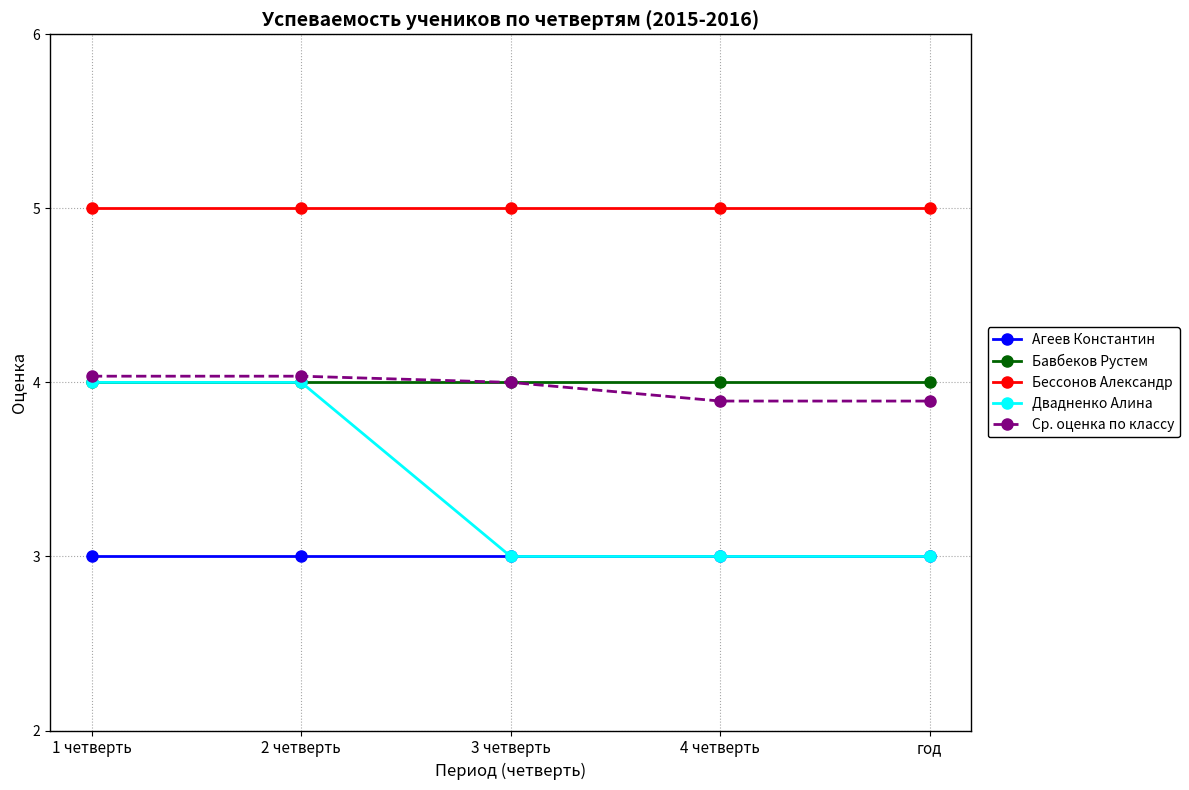

What are all the series names shown in the legend?

Агеев Константин, Бавбеков Рустем, Бессонов Александр, Двадненко Алина, Ср. оценка по классу